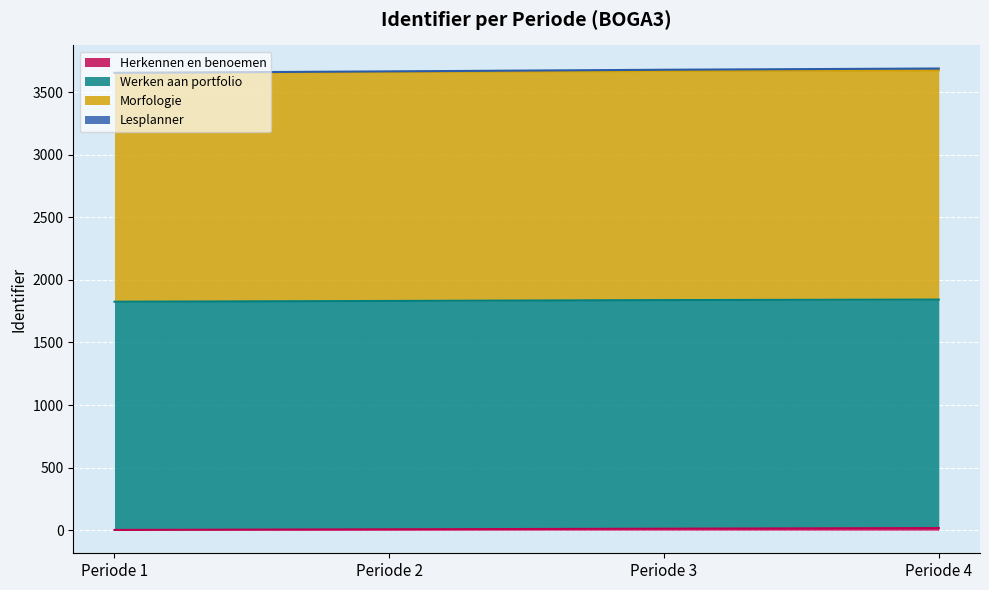

True or false: Herkennen en benoemen and Lesplanner cross at least once.

False